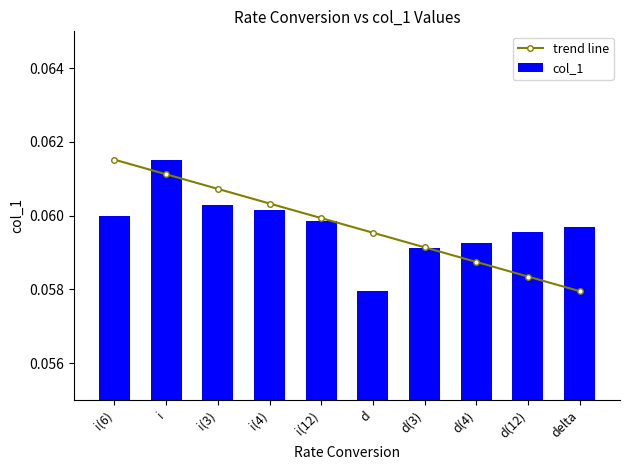

True or false: col_1 has a value of 0.1 at delta.

True